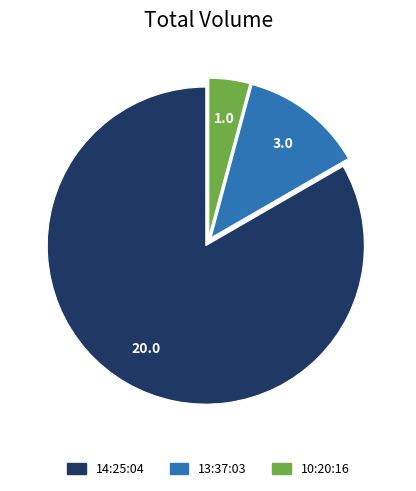

True or false: 13:37:03 accounts for 24% of the total.

False